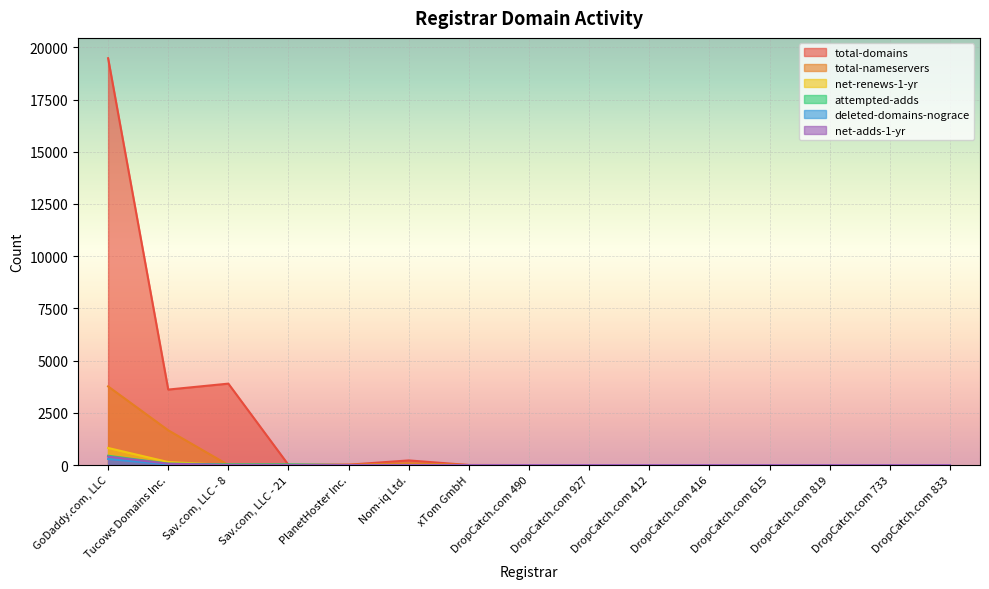

At which category is the sum across all series the highest?

GoDaddy.com, LLC